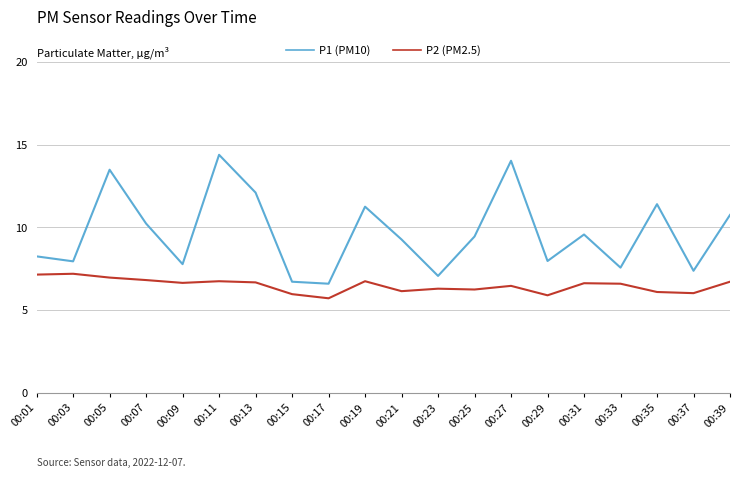

At which label does P2 (PM2.5) reach its minimum?

00:17